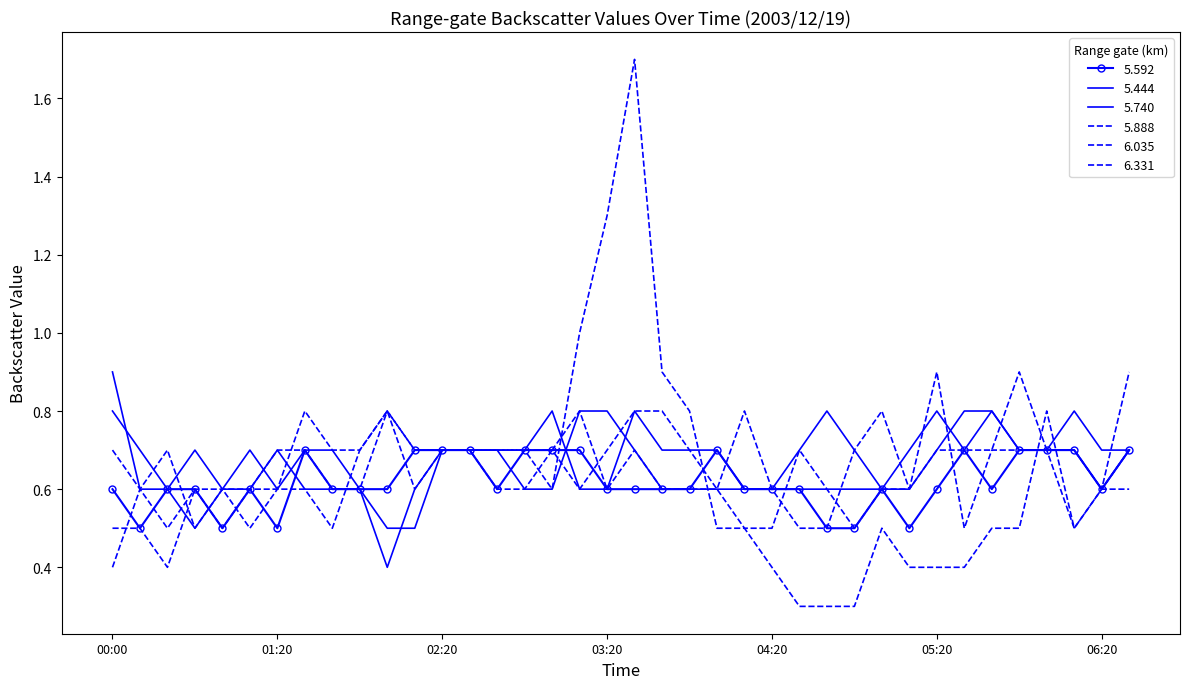

What is the difference between the maximum and second lowest values in the 6.331 series?

0.4